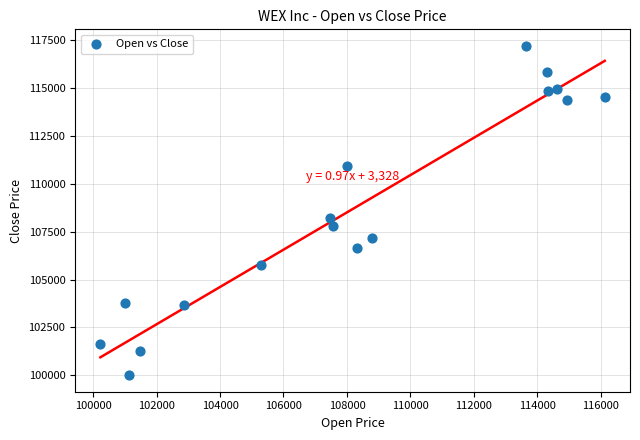

What Y value in the scatter plot is closest to 108604?

108191